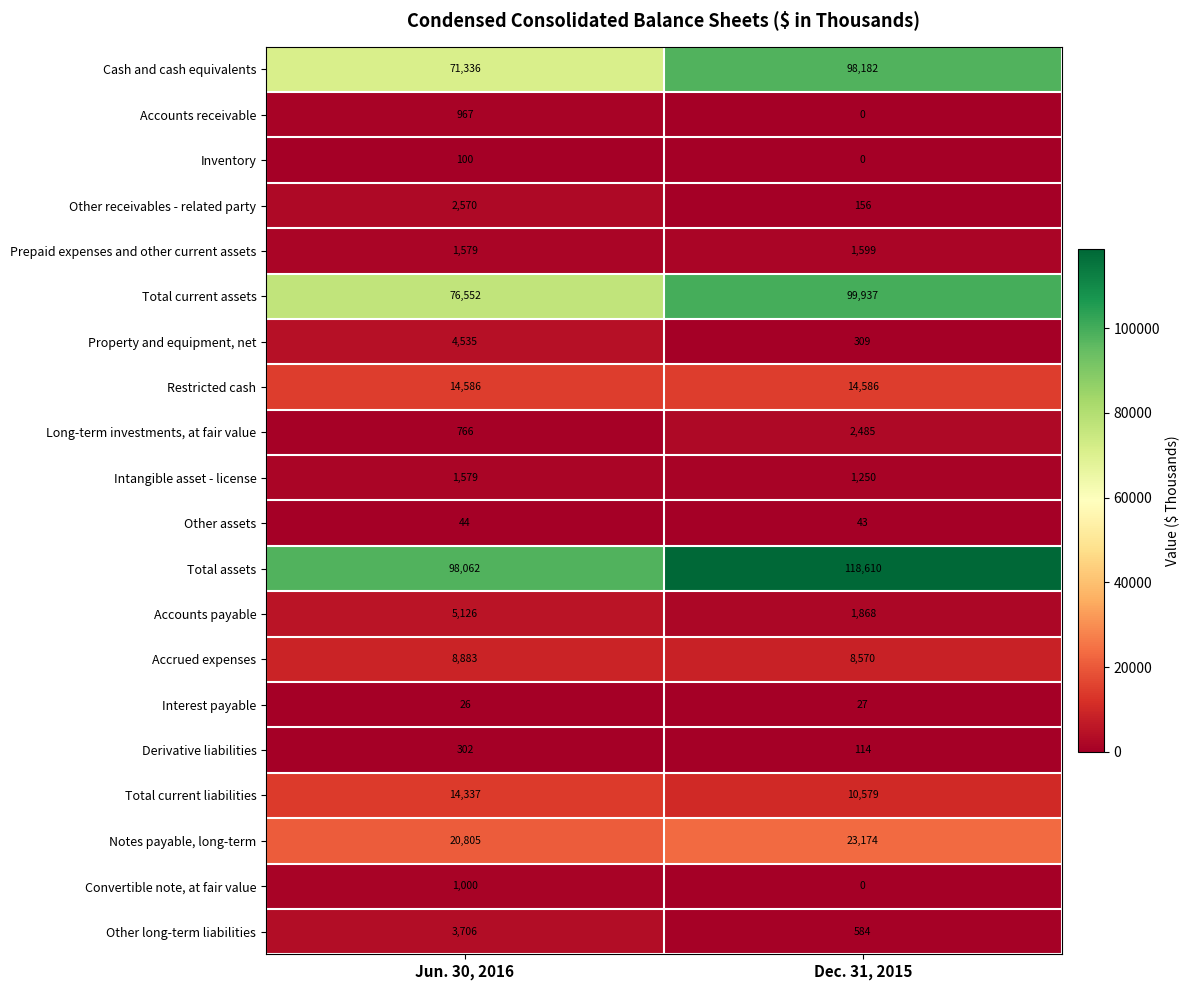

Which series has the largest total across all categories?

Total assets